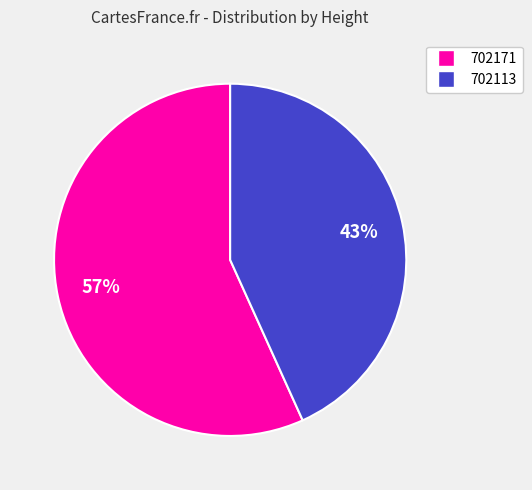

What is the largest slice in the pie chart?

702171